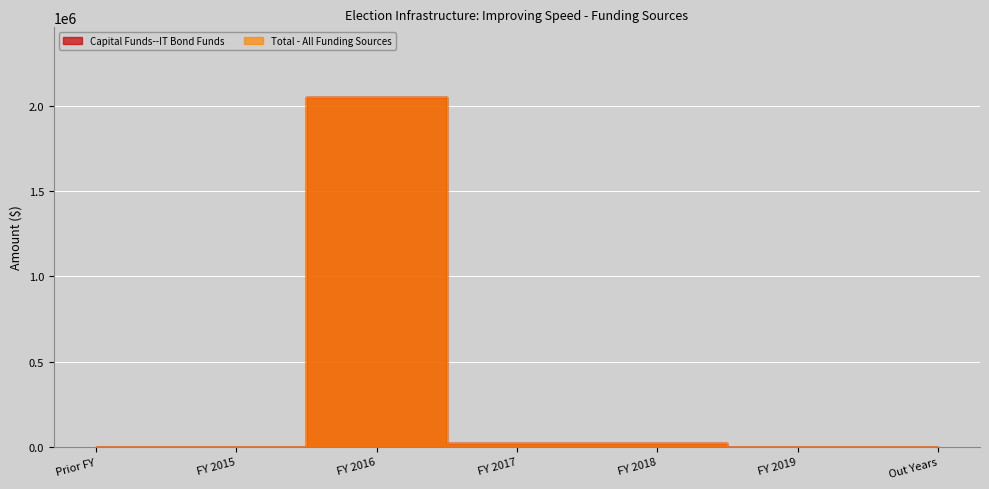

Reading left to right, extract all data points from this chart.

Capital Funds--IT Bond Funds: 0	0	2050000	25000	25000	0	0
Total - All Funding Sources: 0	0	2050000	25000	25000	0	0